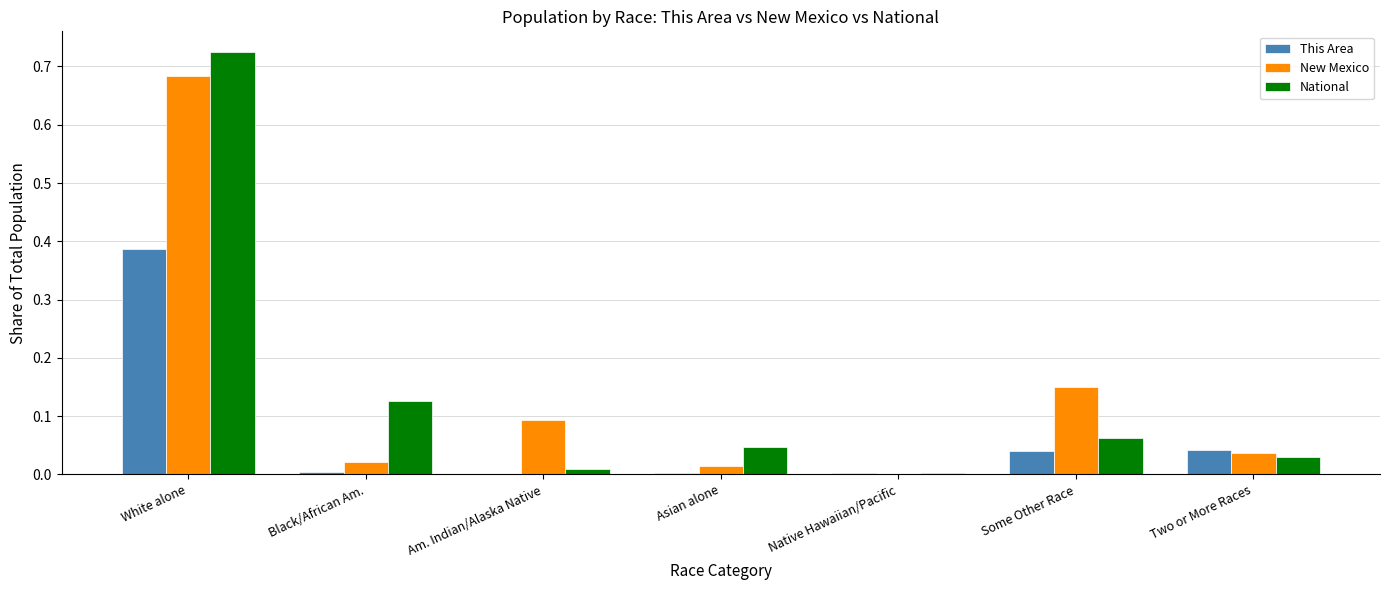

Are the bars grouped side by side (vs. stacked)?

Yes